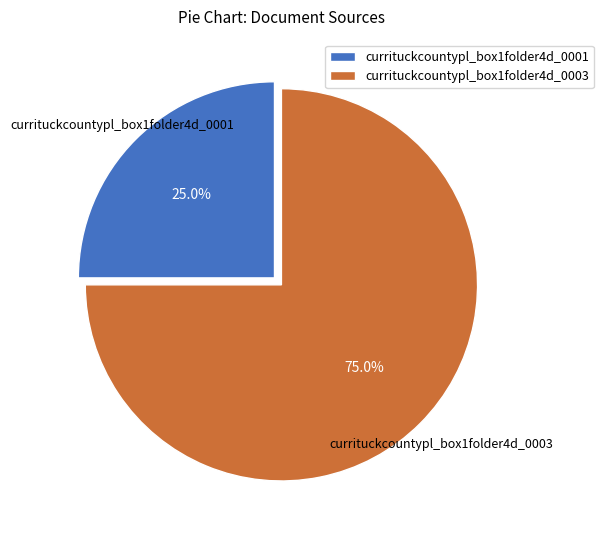

Between currituckcountypl_box1folder4d_0003 and currituckcountypl_box1folder4d_0001, which is larger?

currituckcountypl_box1folder4d_0003